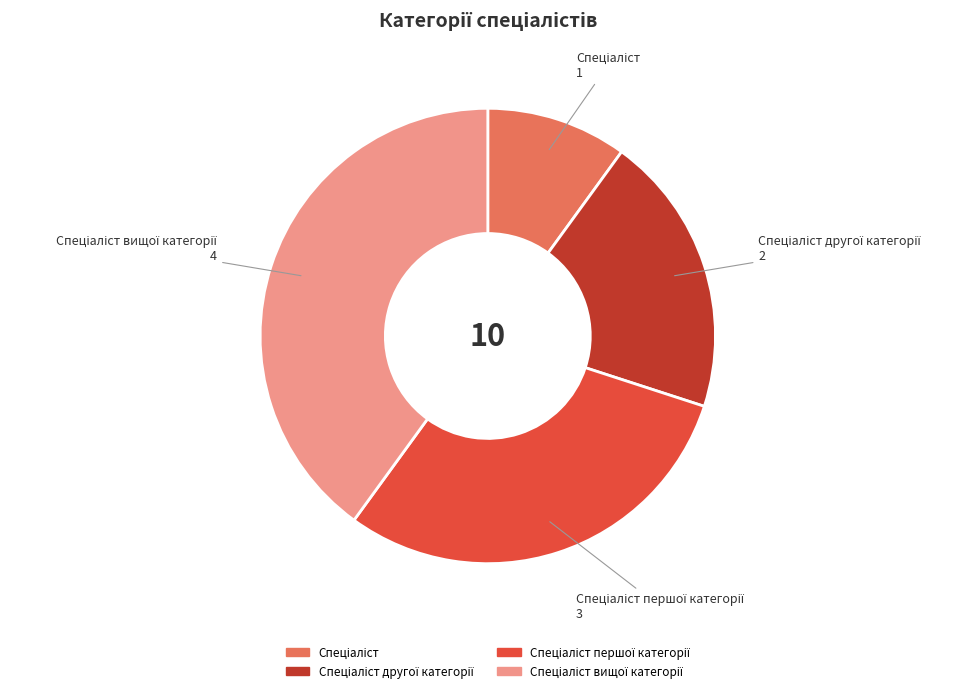

Is there a majority slice in this chart?

No